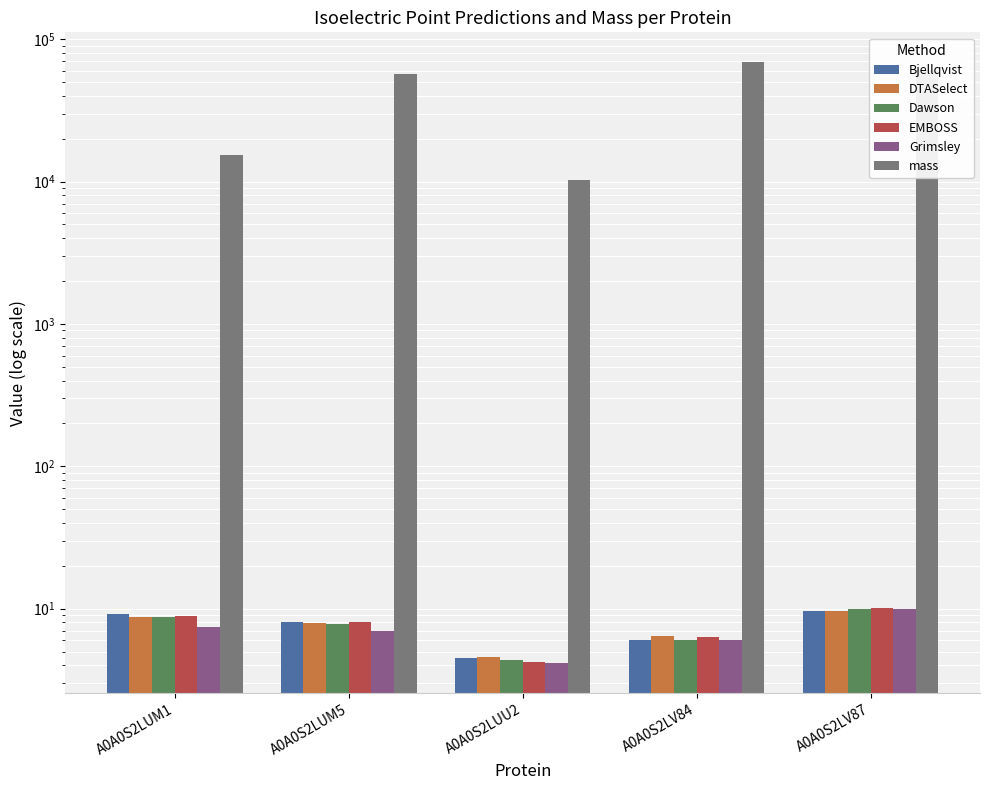

Between A0A0S2LUM5 and A0A0S2LV87, which series saw the biggest shift?

mass